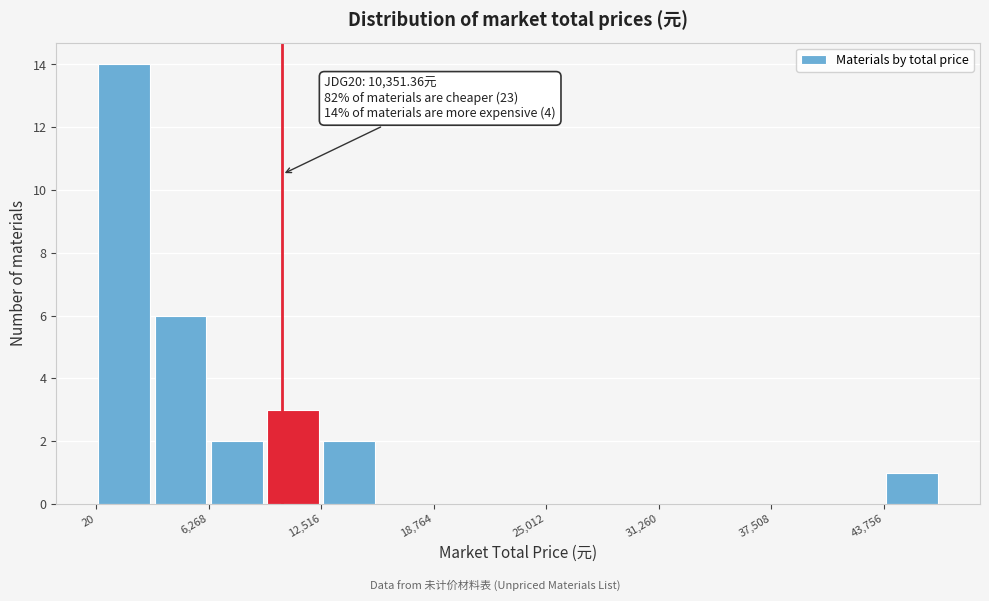

Read against the x-axis, roughly where is the centre of the tallest bar?

2000